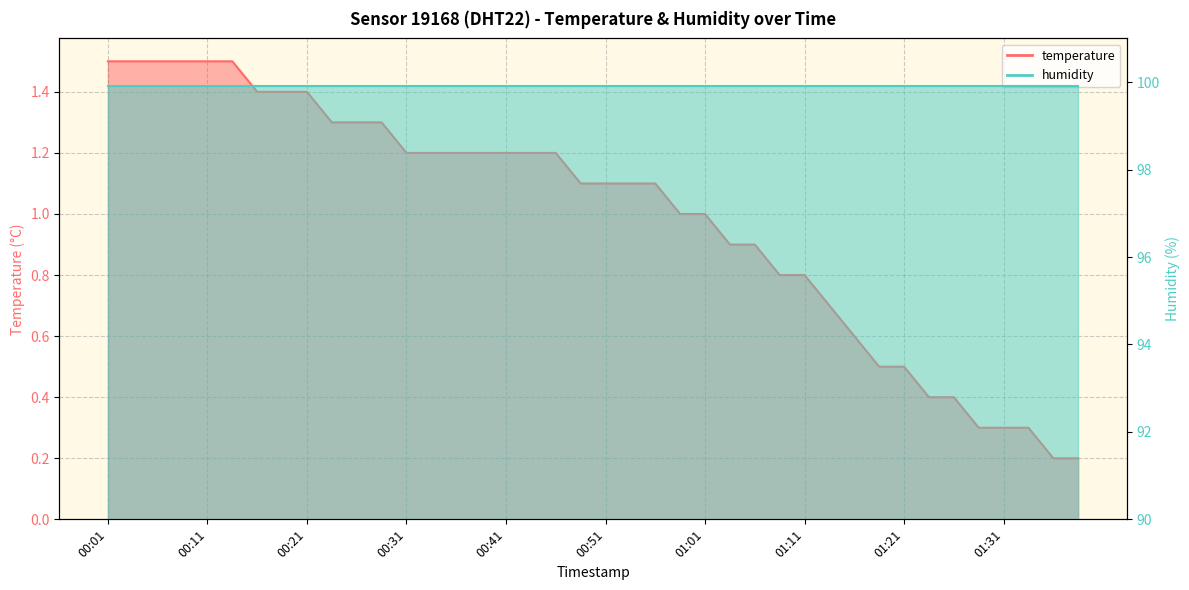

What position from the right is 00:48?

21